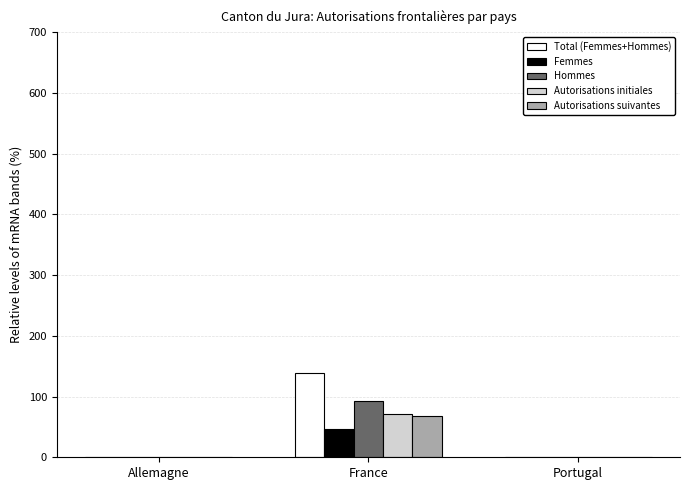

What is the maximum value shown in the chart?

139